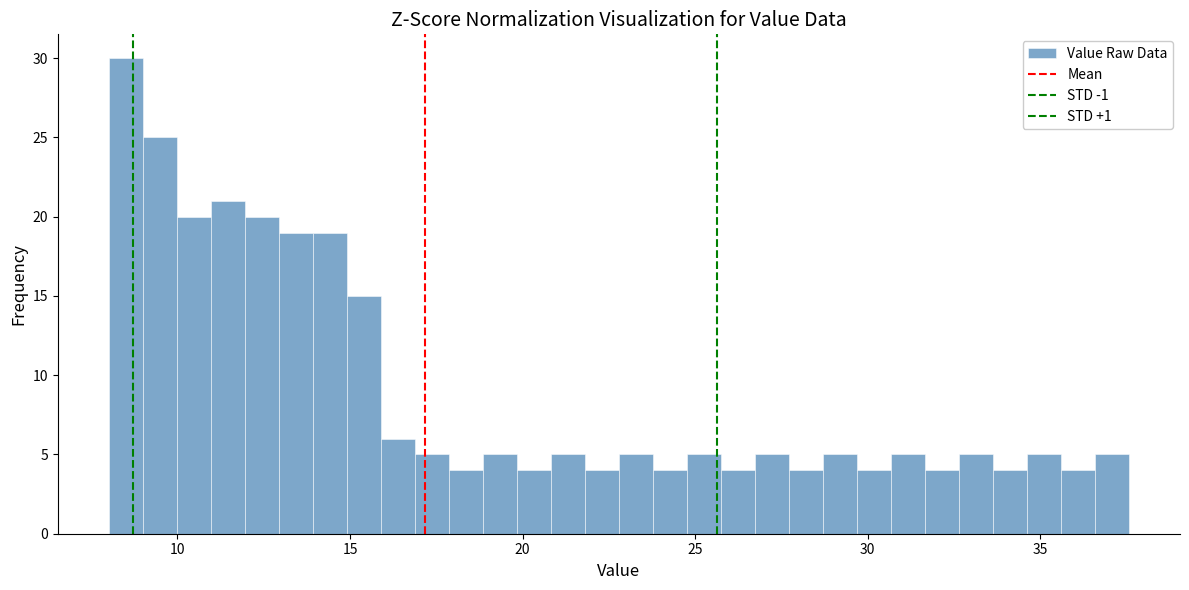

Read against the x-axis, roughly where is the centre of the tallest bar?

8.5